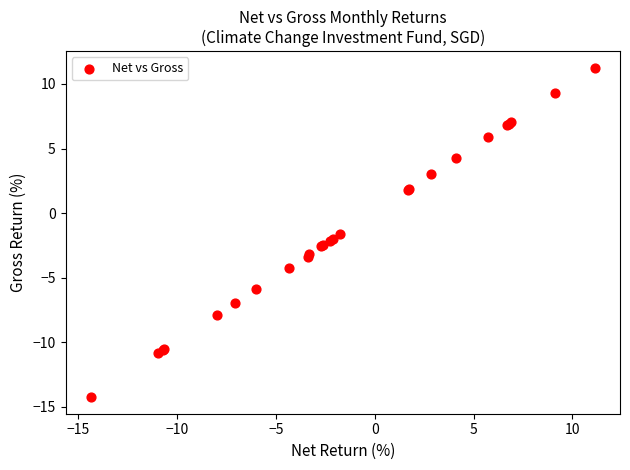

What Y value in the scatter plot is closest to -1?

-1.6